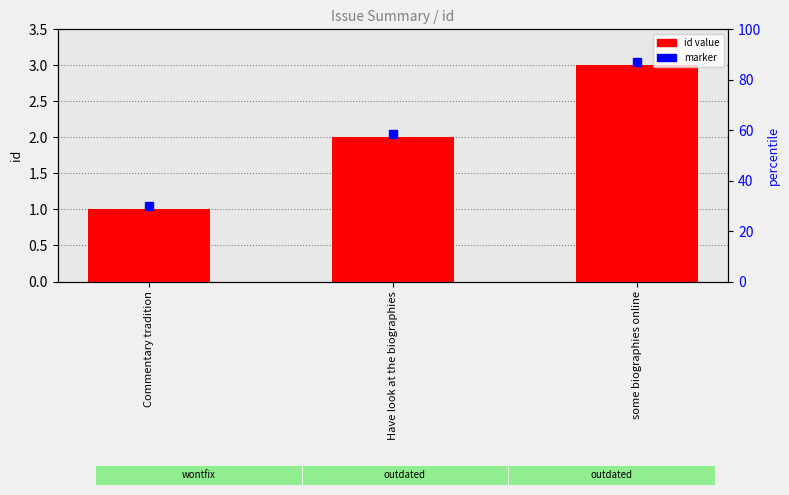

What is the change in value from Commentary tradition to Have look at the biographies?

+1